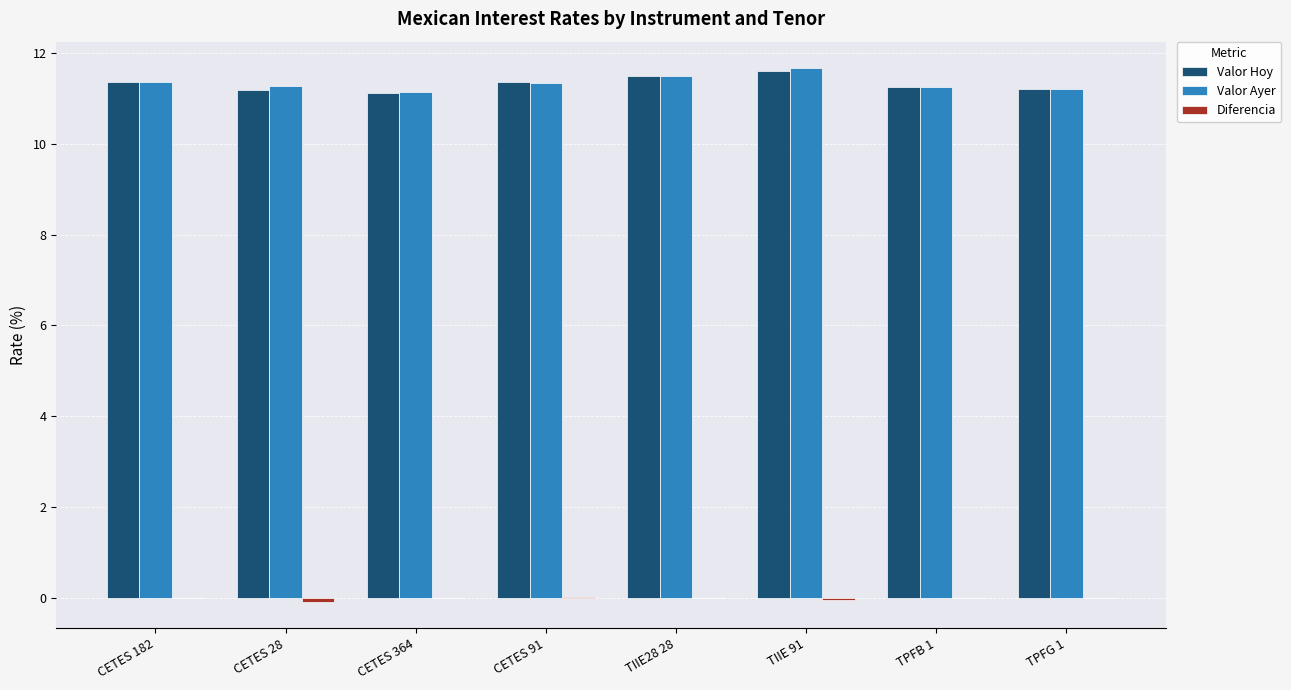

What is the maximum value for Valor Ayer?

11.7